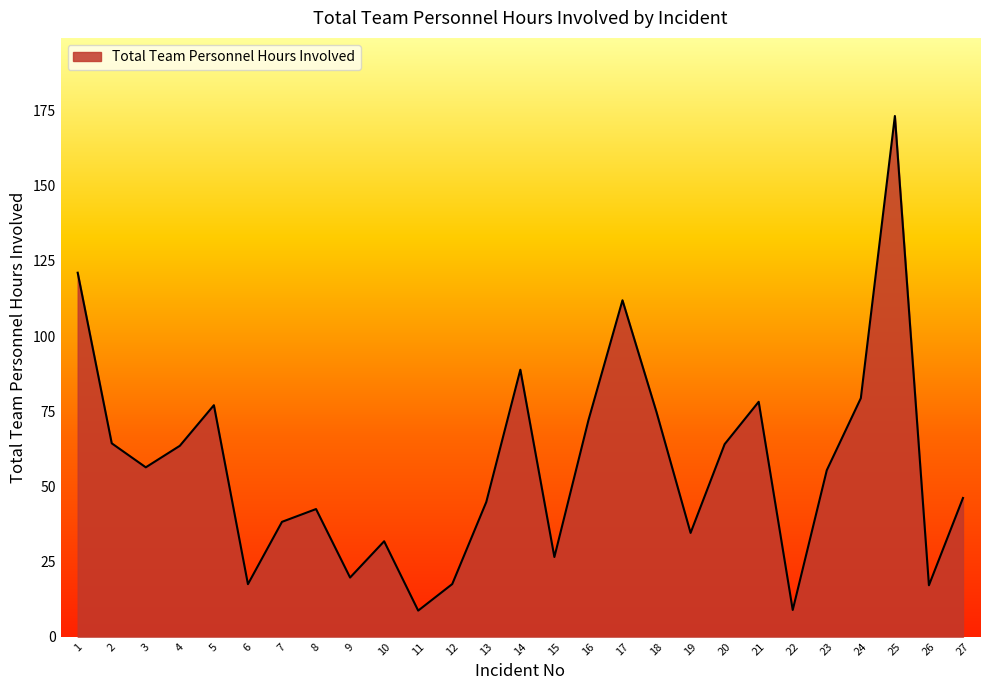

What is the difference between the maximum and second lowest values?

164.3